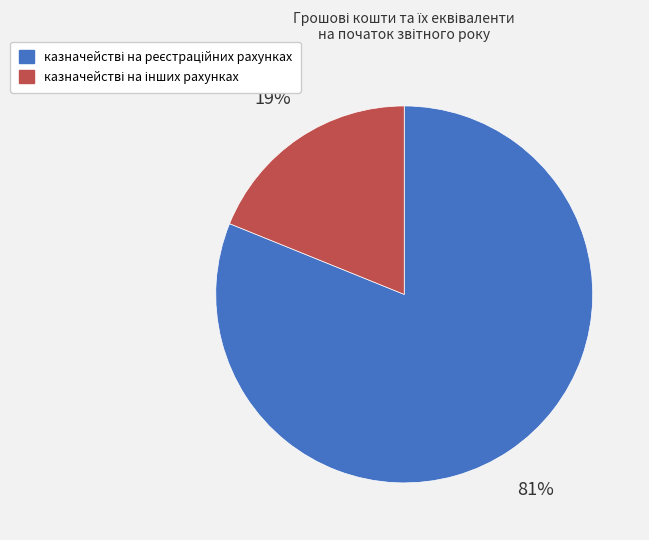

Does any single category account for the majority?

Yes